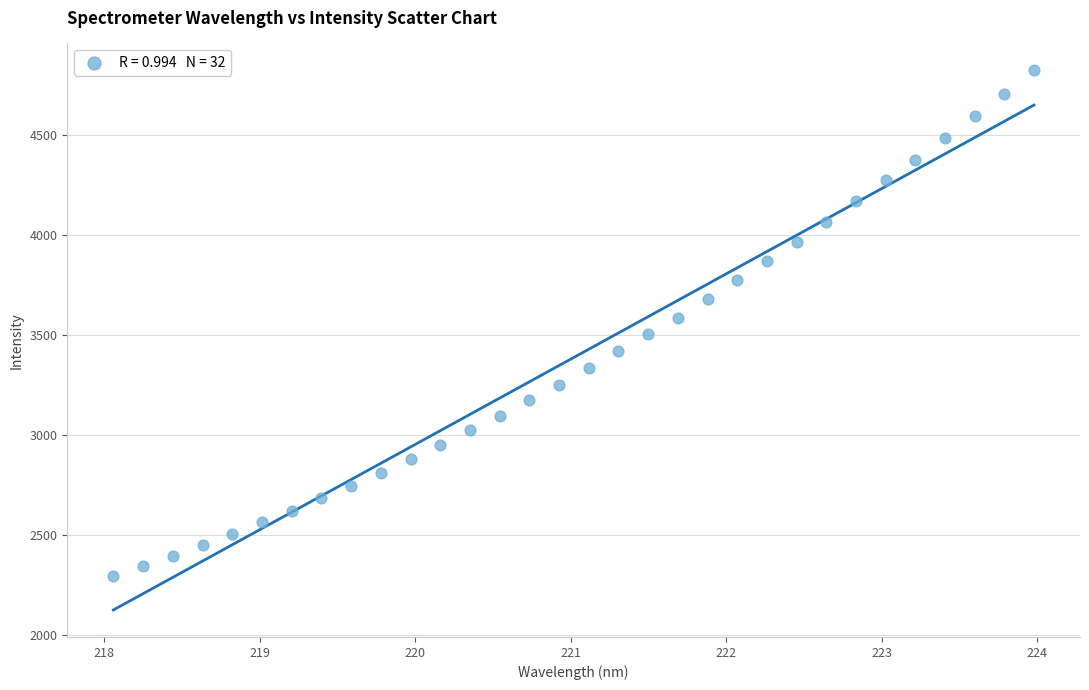

What is the range of Y values (max minus min)?

2530.0